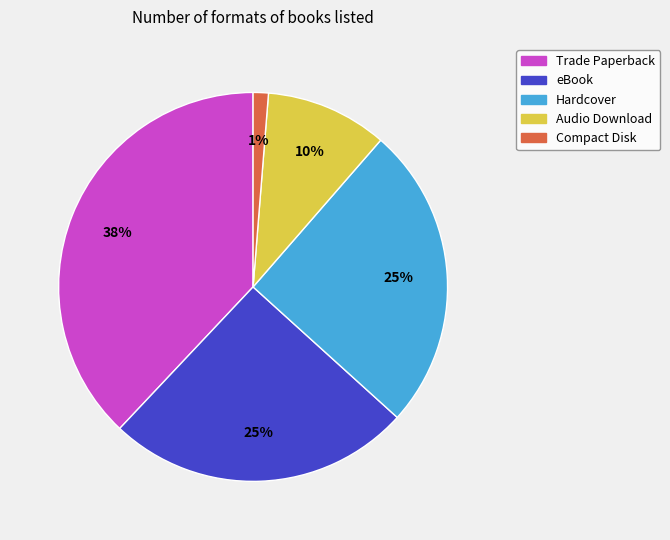

What is the smallest slice in the pie chart?

Compact Disk